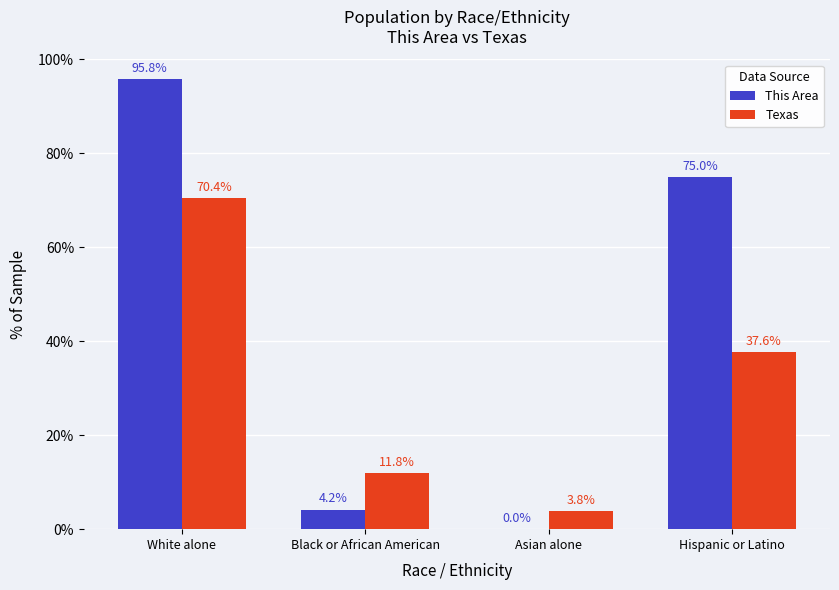

What is the sum of all This Area values?

175.0